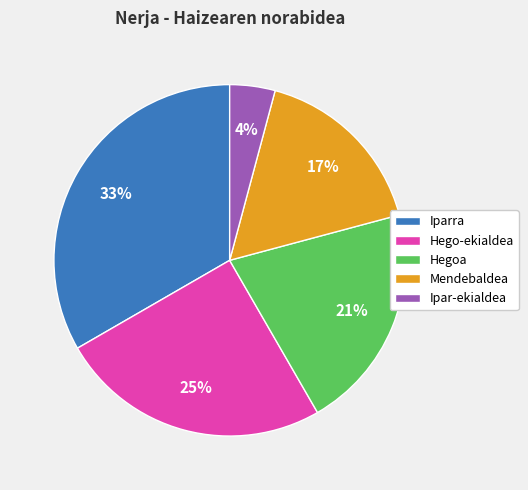

Is the sum of Hego-ekialdea and Ipar-ekialdea greater than half?

No